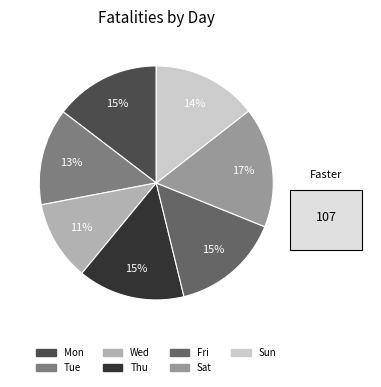

Is there any slice that represents more than half of the pie?

No